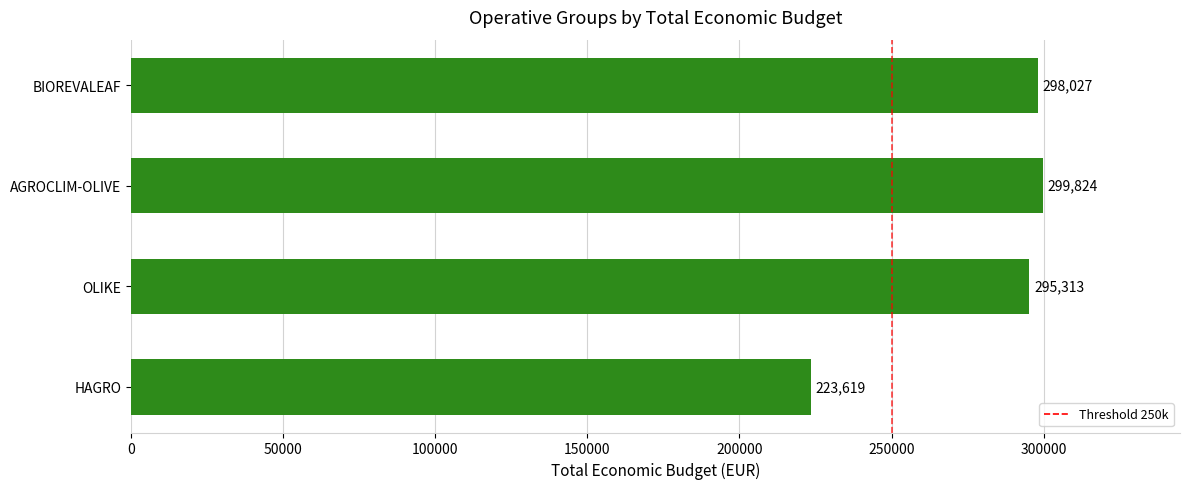

What is the change in value from AGROCLIM-OLIVE to HAGRO?

-76205